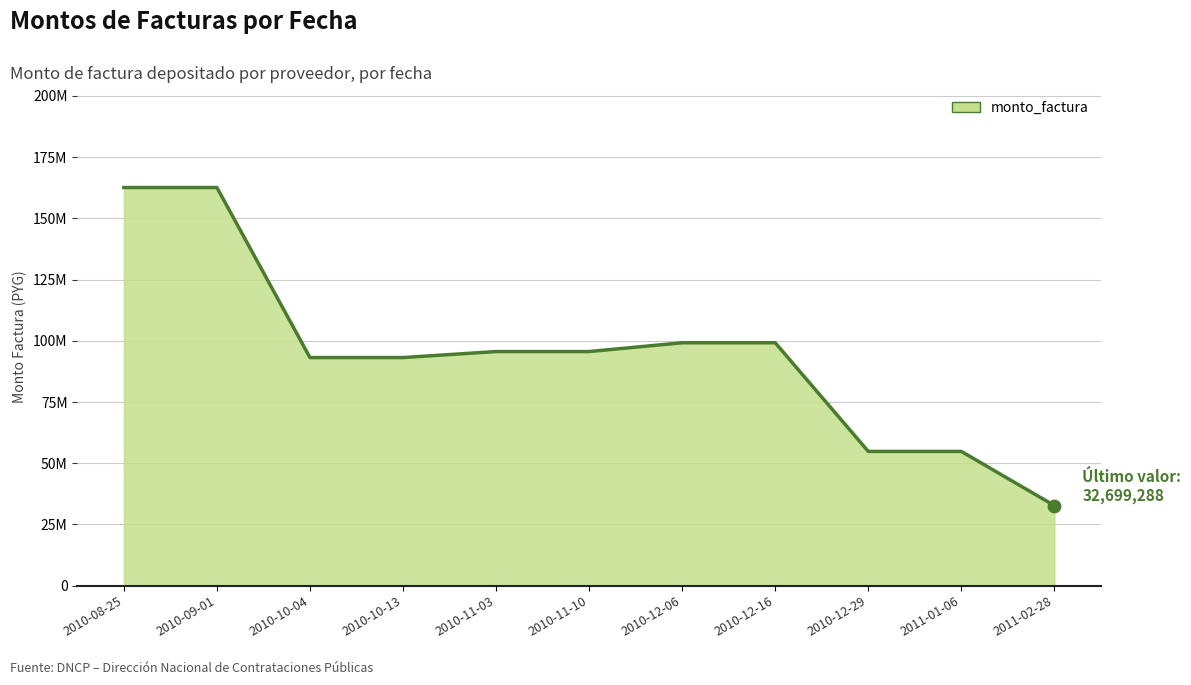

What is the change in value from 2010-12-29 to 2011-02-28?

-22123584